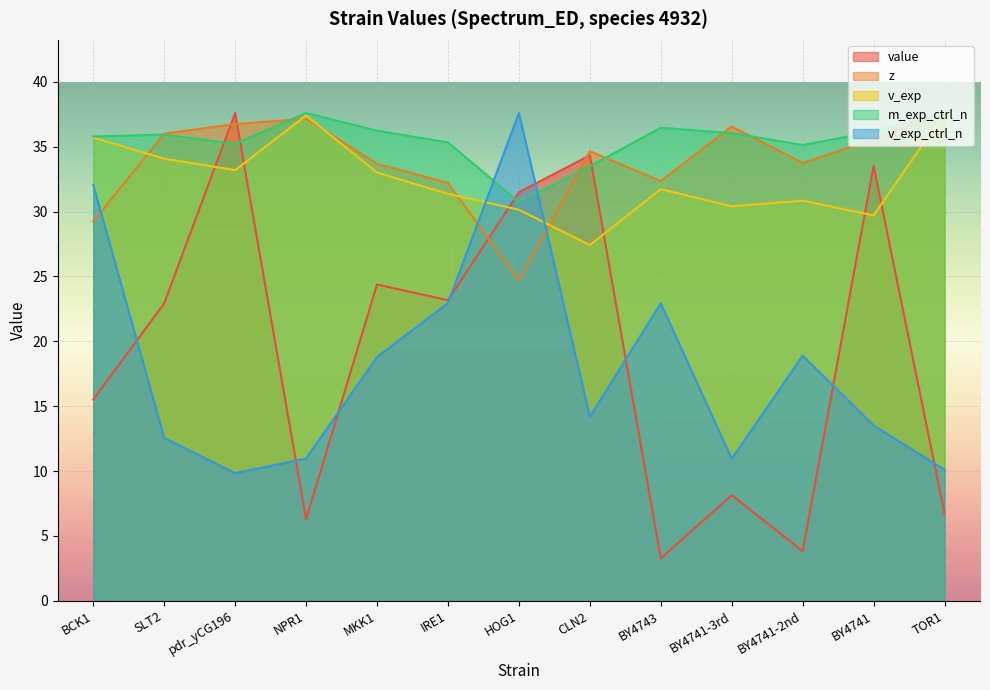

At which category does value reach its first local peak?

pdr_yCG196